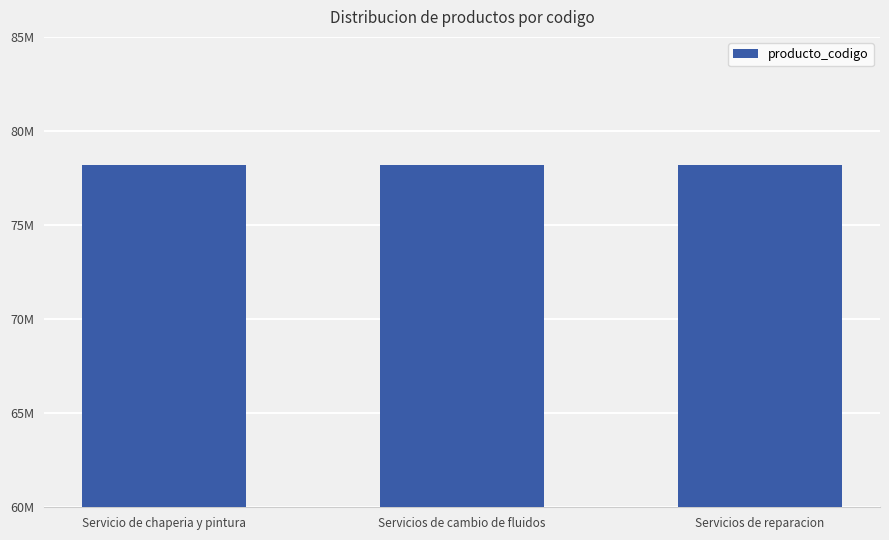

What is the smallest value displayed?

78180101